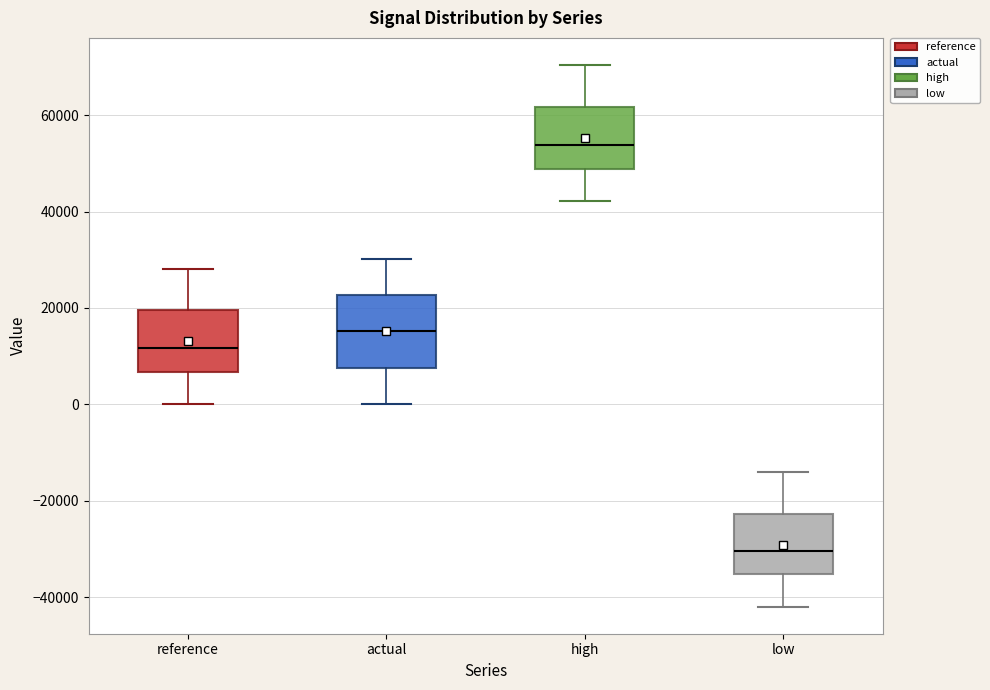

Which box has the lowest median line?

low